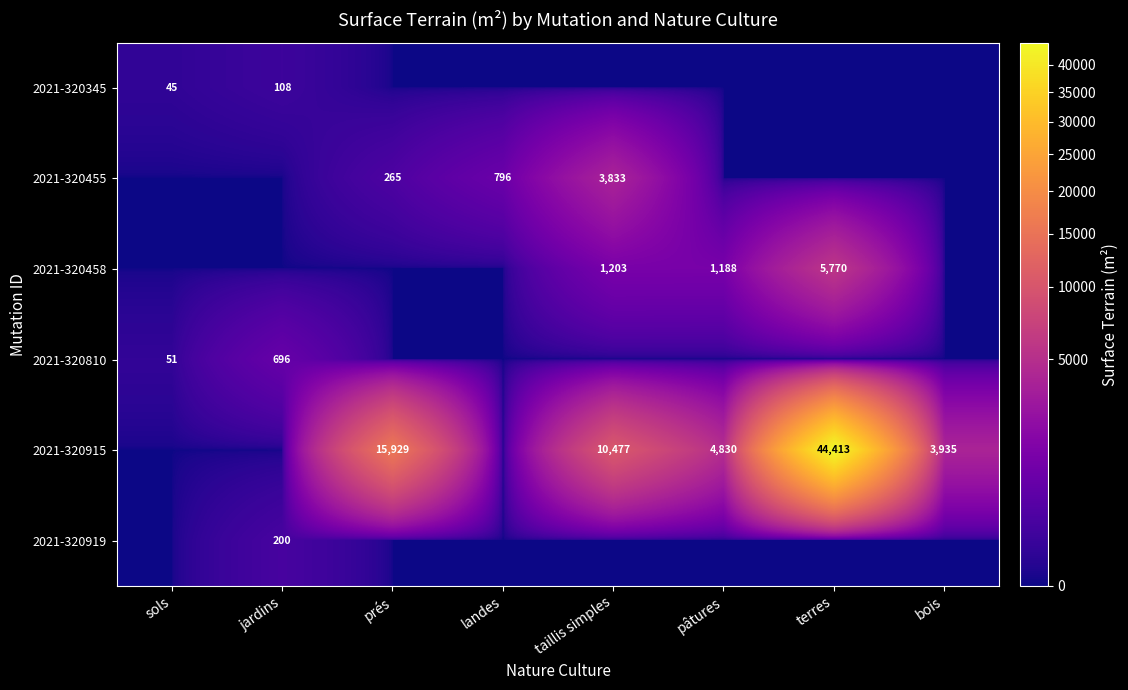

Which label corresponds to the largest value in the chart?

terres